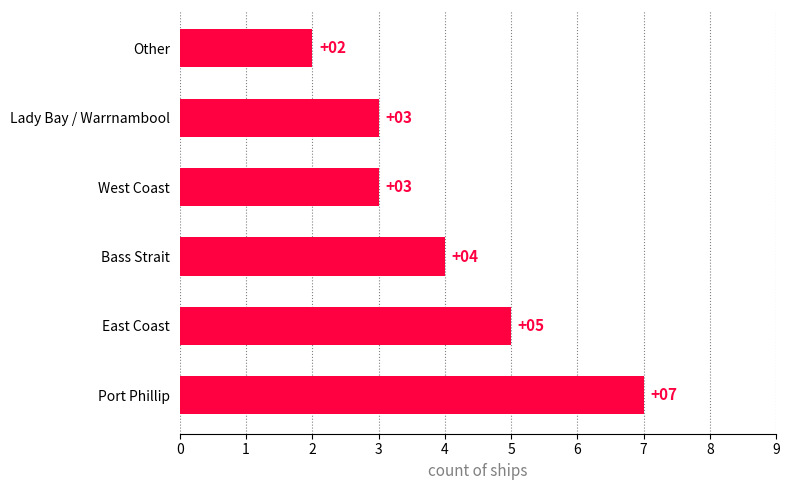

Reading bottom to top, what are all the values shown in this chart?

Port Phillip=7	East Coast=5	Bass Strait=4	West Coast=3	Lady Bay / Warrnambool=3	Other=2